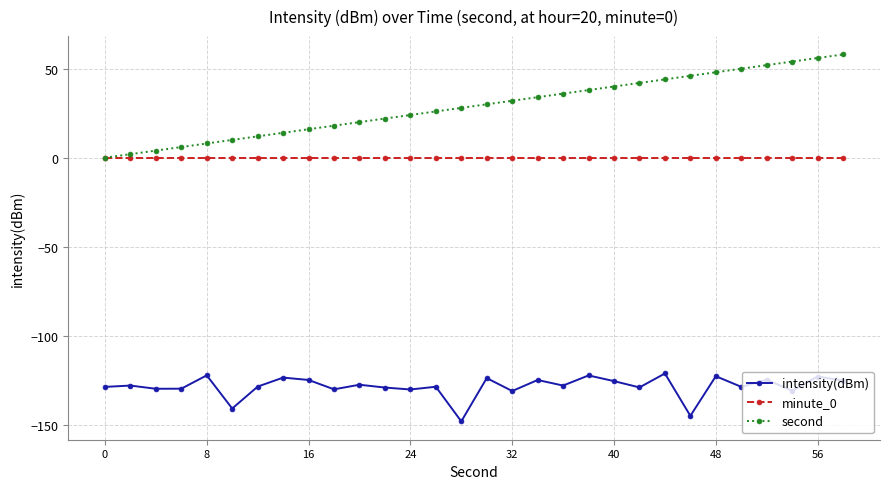

Is this an area chart (filled region under the line)?

No